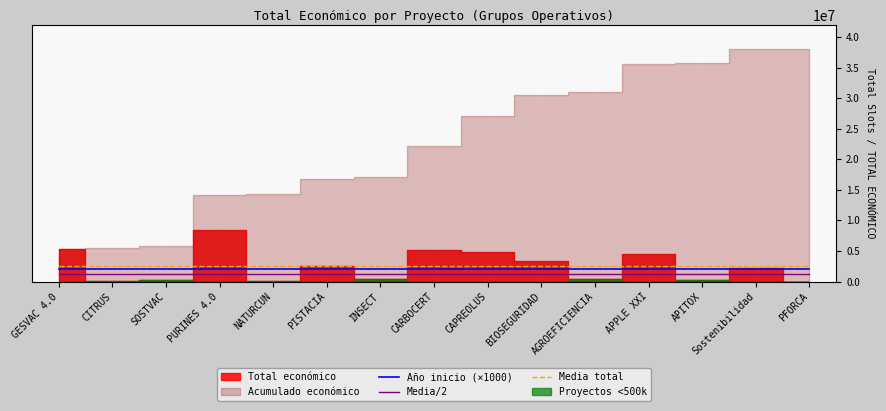

True or false: Media/2 and Media total cross at least once.

False